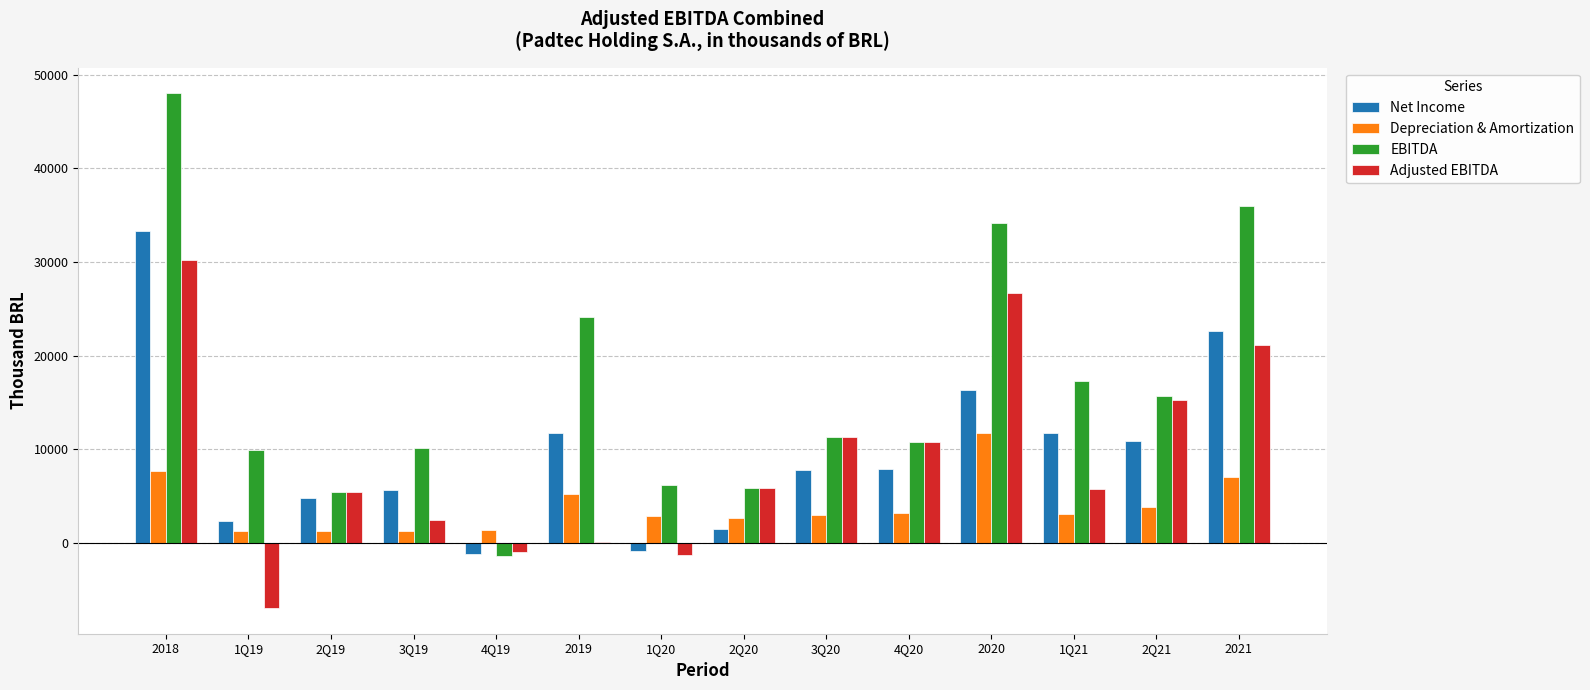

Are the bars horizontal?

No